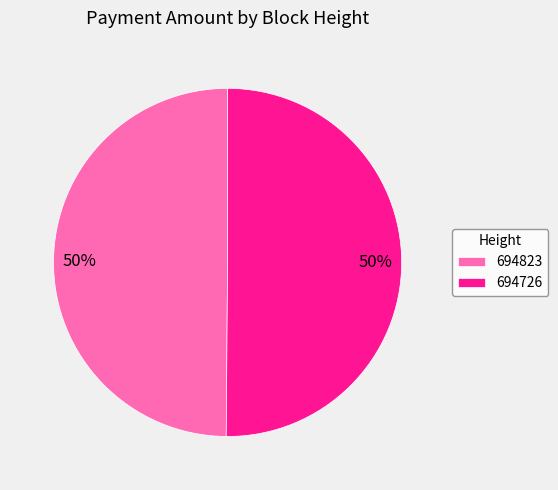

Approximately how many times larger is the value at 694726 compared to 694823?

1.0